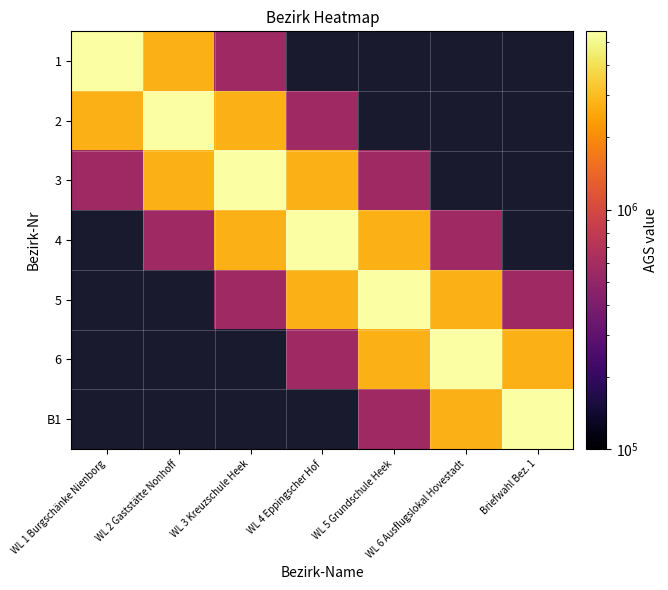

List the series in order of their overall mean, highest first.

1, 2, 3, 4, 5, 6, B1